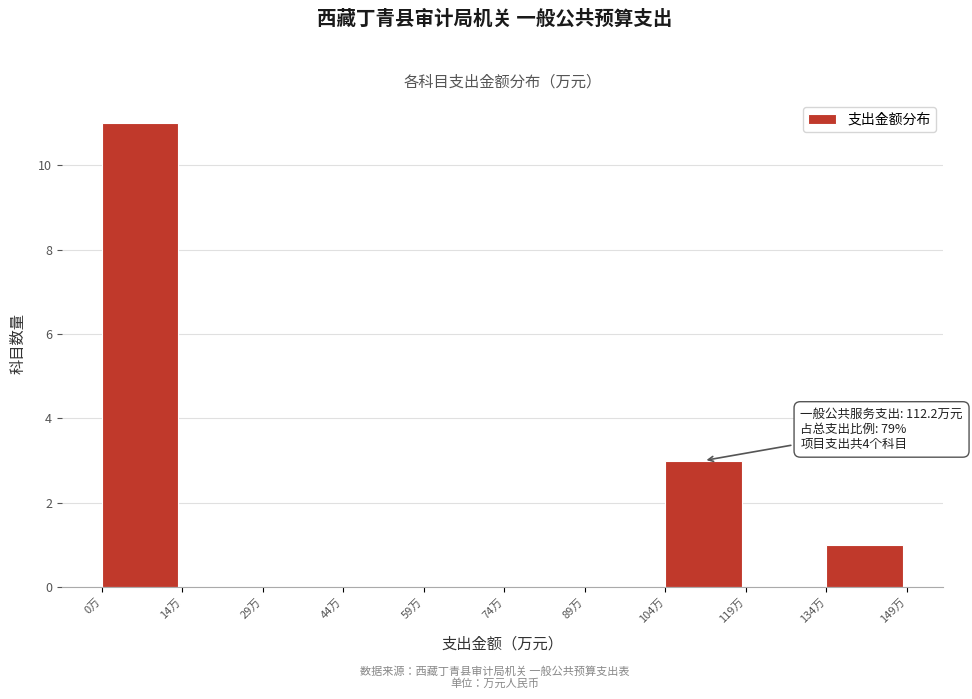

Over which range of the x-axis is the bar tallest?

0 to 14